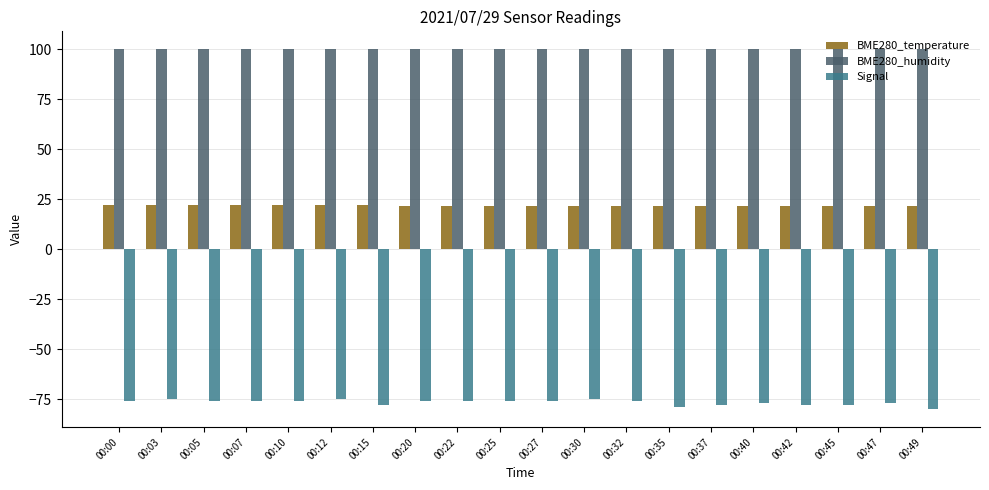

Which series has the widest spread of values?

Signal